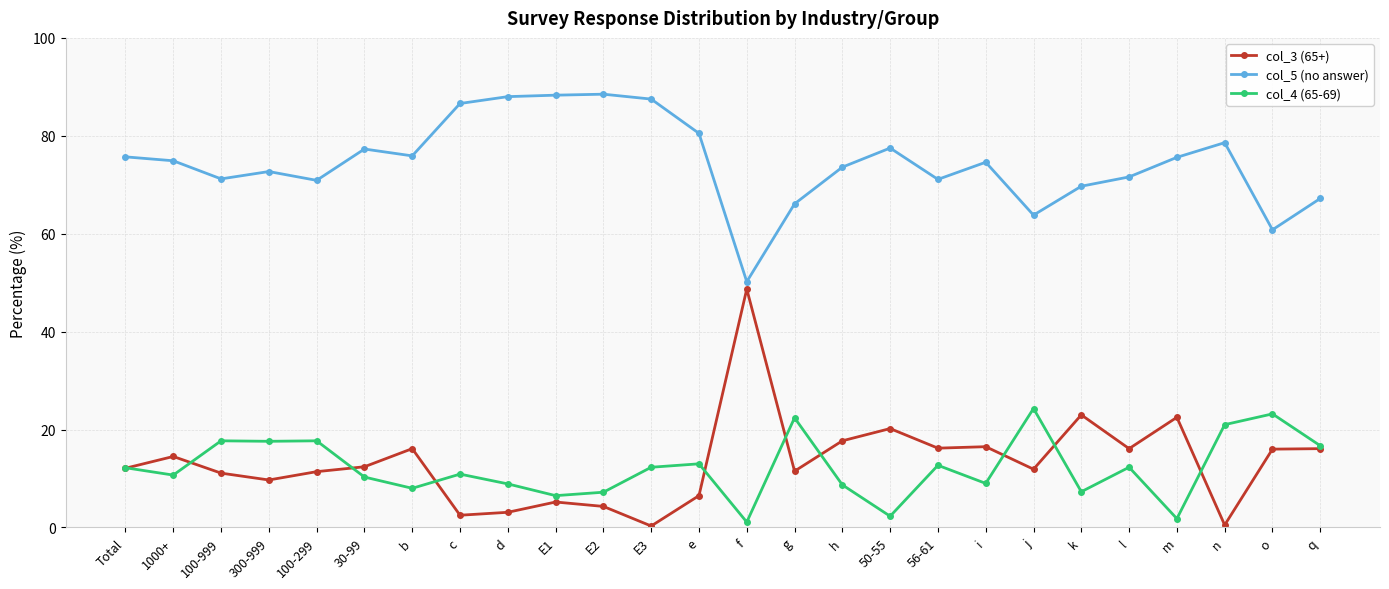

What is the maximum value shown in the chart?

88.5